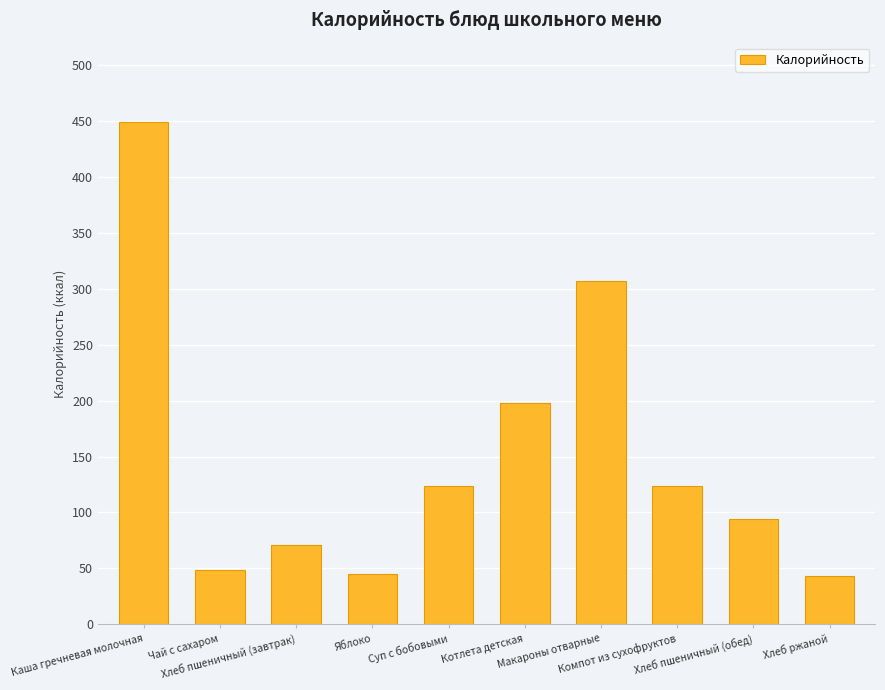

What is the difference between the maximum and minimum values?

406.1